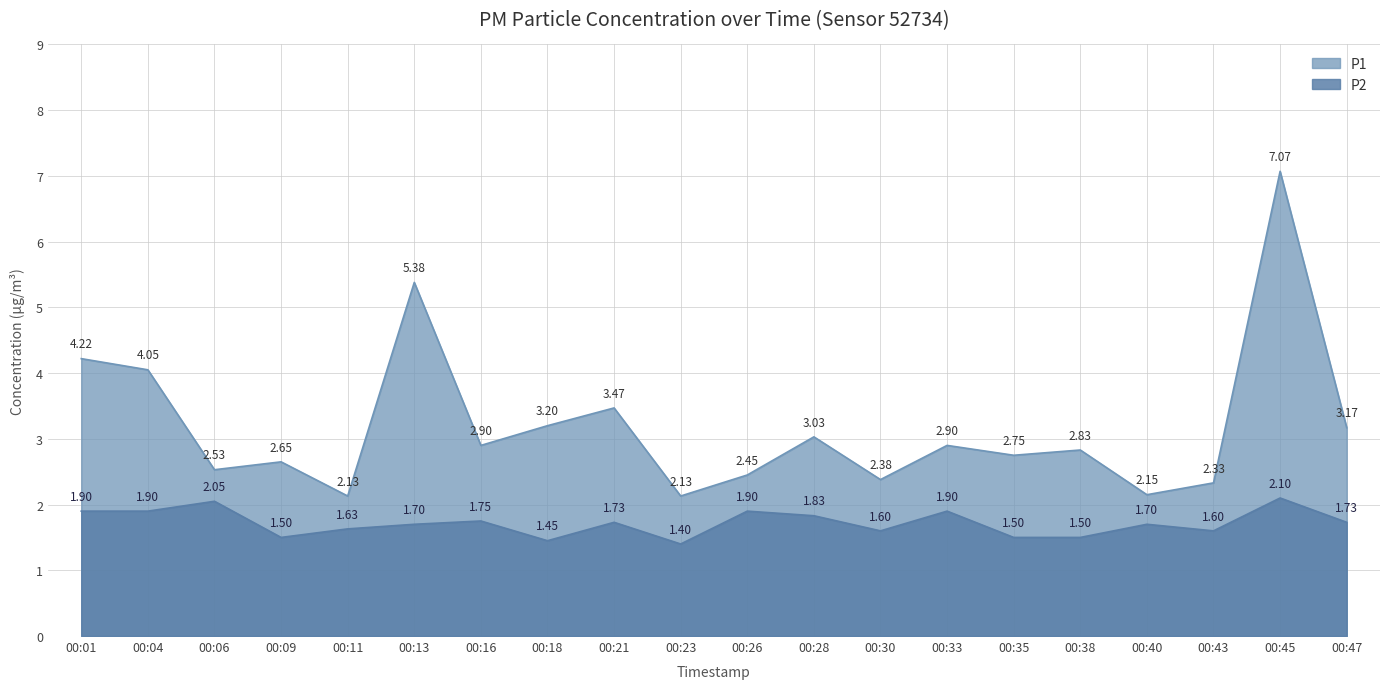

Count the number of data series in this chart.

2